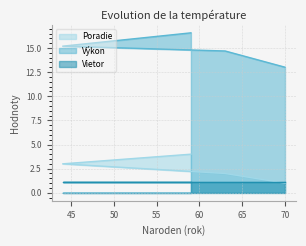

Between 59 and 70, which is larger?

59